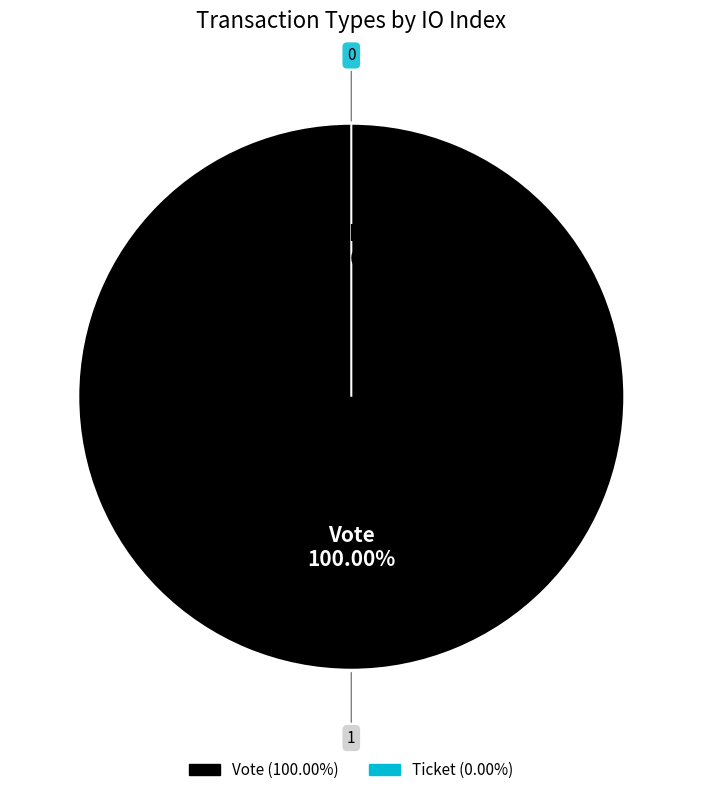

How many slices are in this pie chart?

2